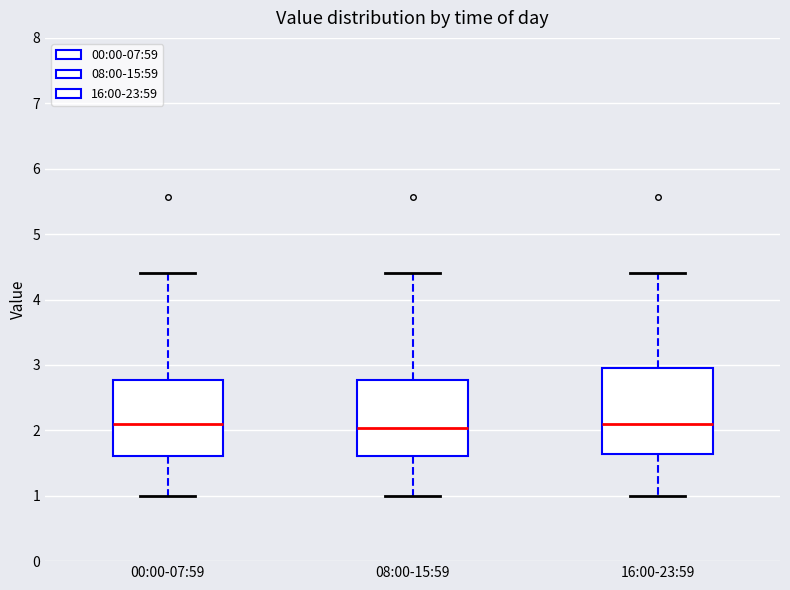

Comparing the boxes themselves (not the whiskers), which one is the tallest?

16:00-23:59